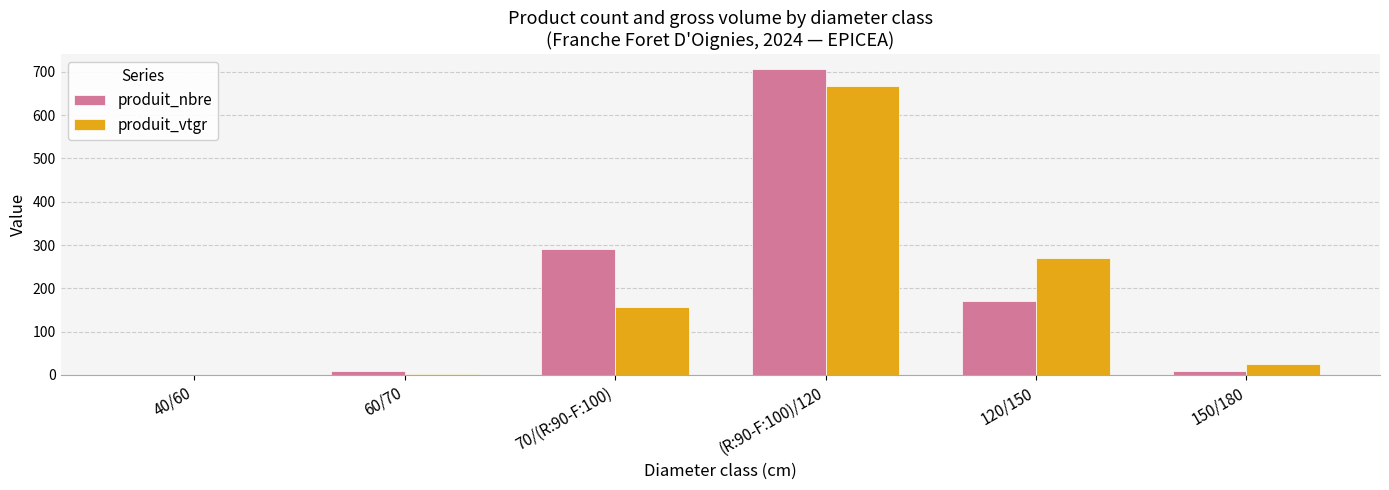

At which category does the chart reach its peak across all series?

(R:90-F:100)/120